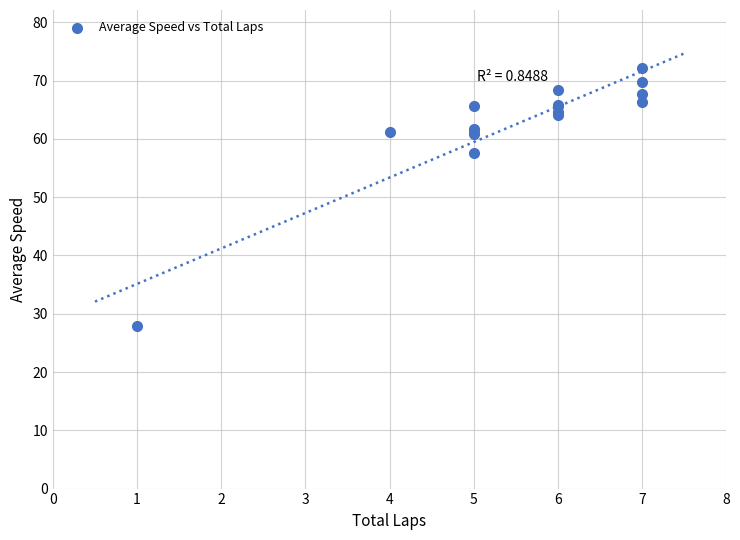

What Y value in the scatter plot is closest to 49?

57.6